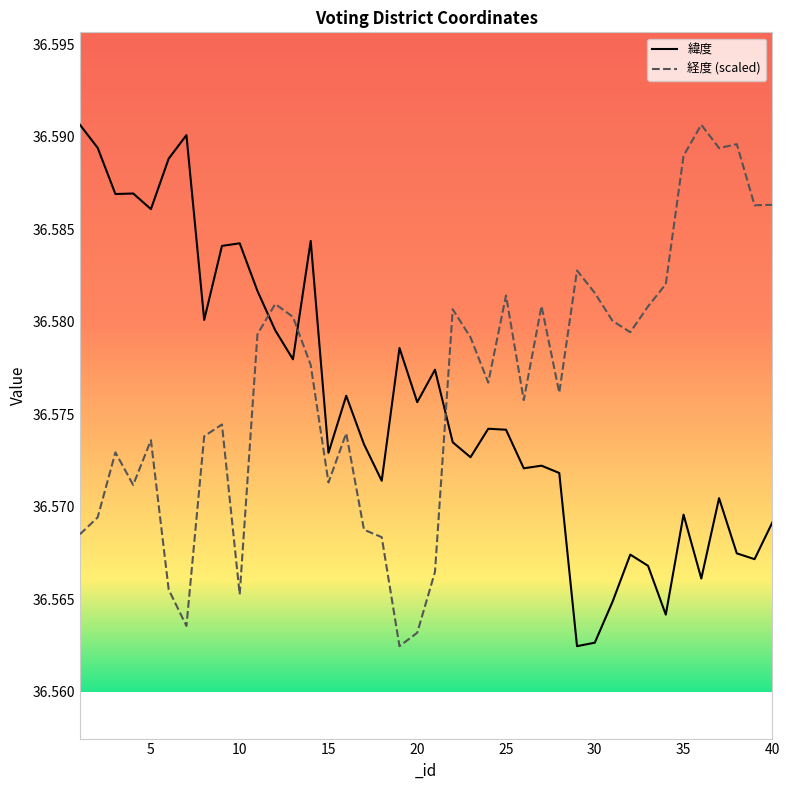

True or false: 経度 (scaled) has more than 1 points higher than both neighbors.

True